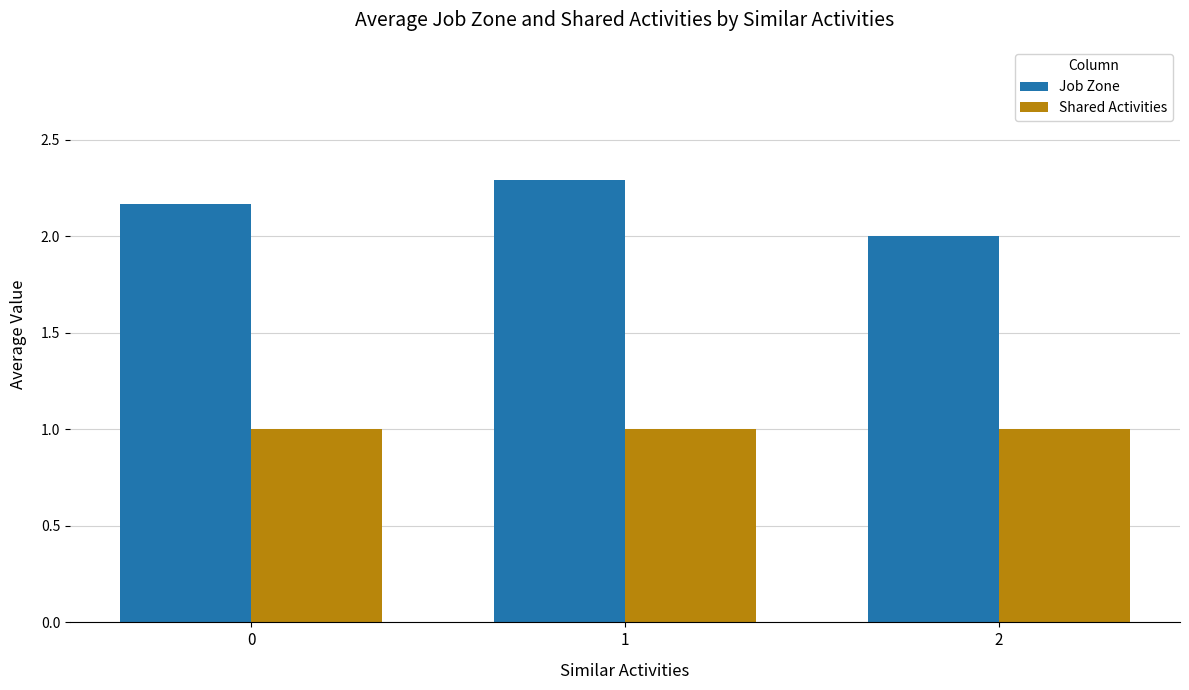

What is the total value across all series at 2?

3.0